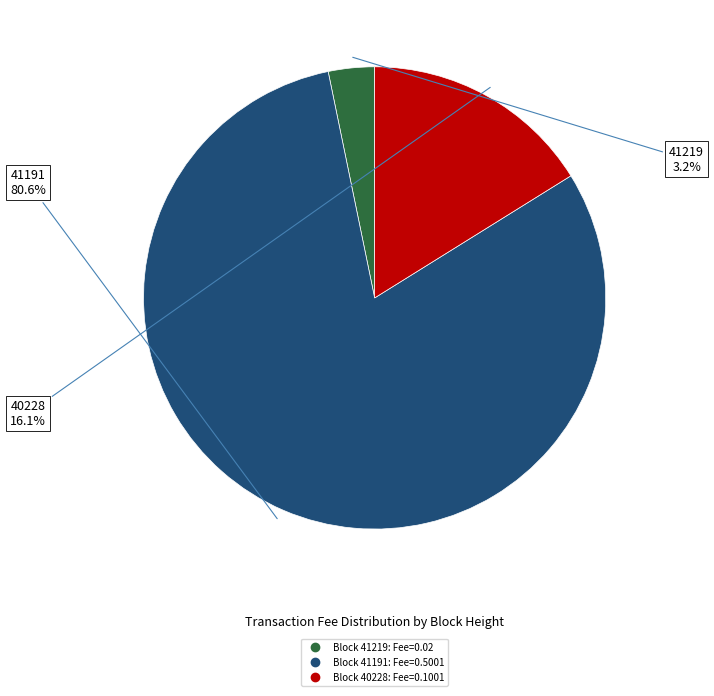

Does any single category account for the majority?

Yes